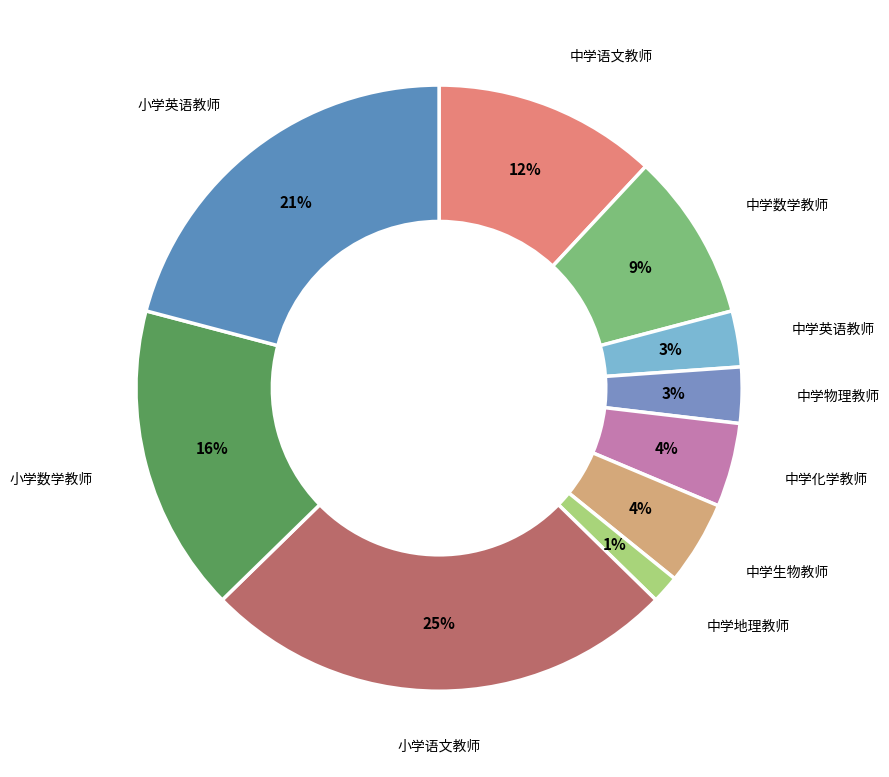

True or false: 中学物理教师 accounts for 3% of the total.

True